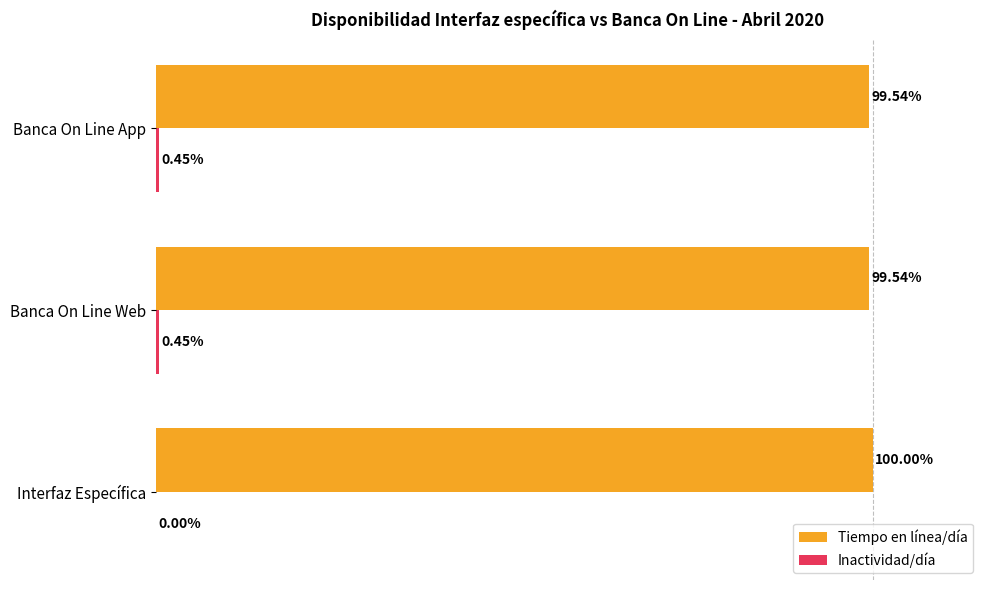

At which category is the sum across all series the highest?

Interfaz Específica